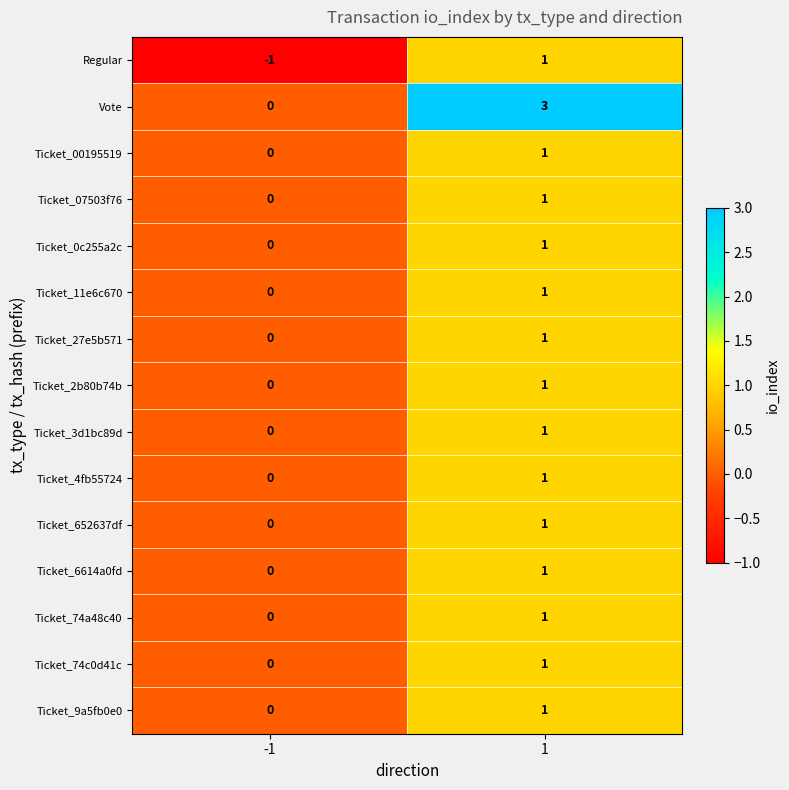

Which series has the largest total across all categories?

Vote